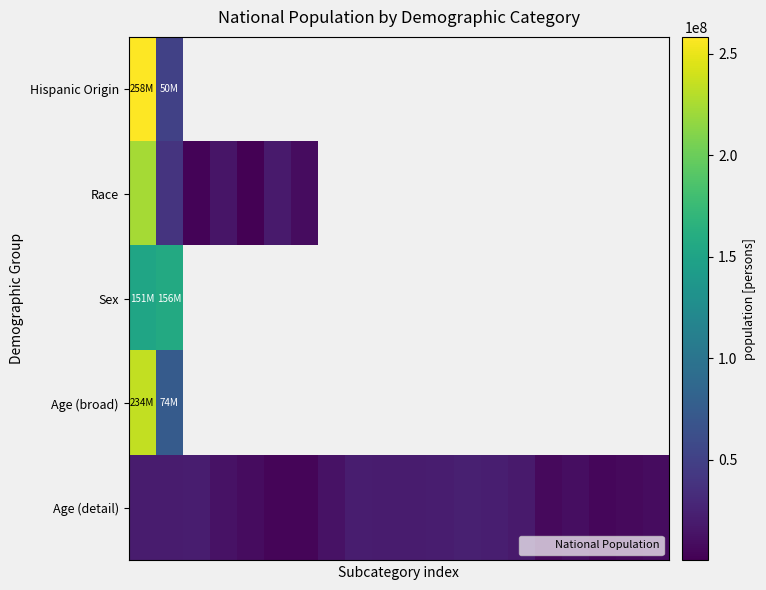

At how many categories does at least one series exceed 227880052?

1